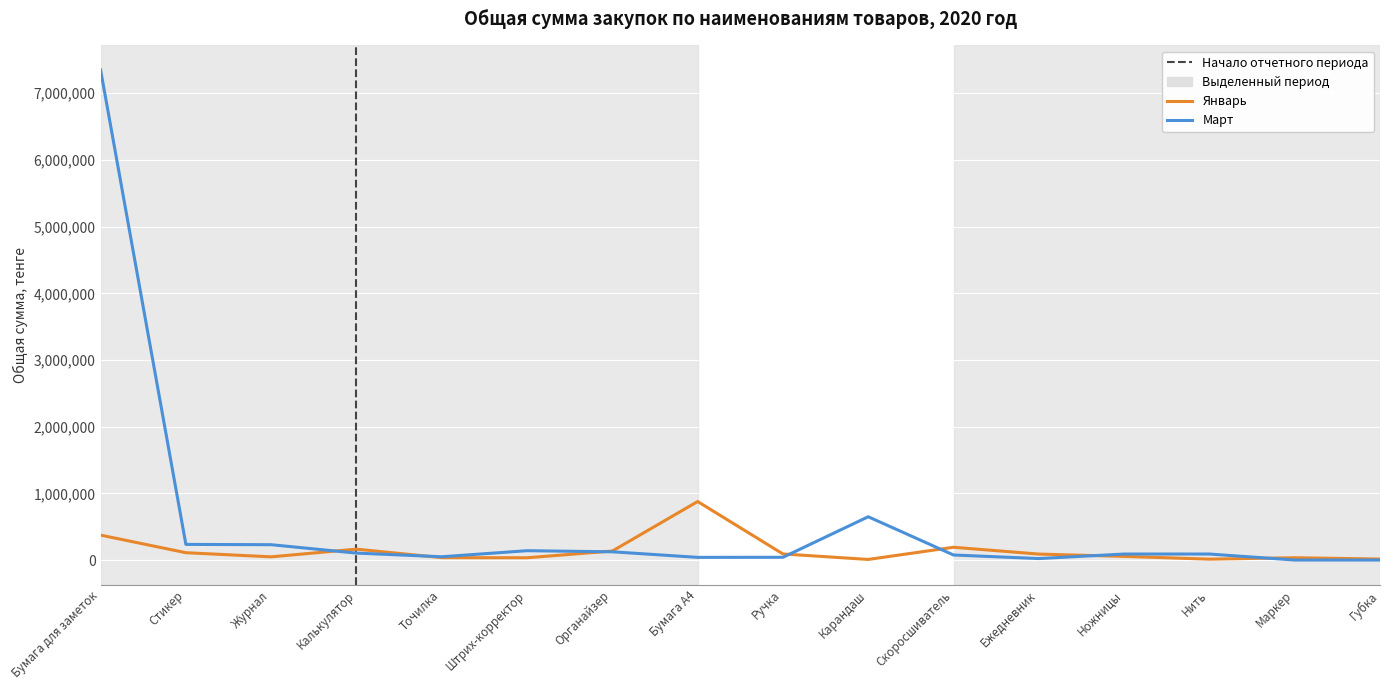

Where is Март nearest to the value 3674975?

Карандаш